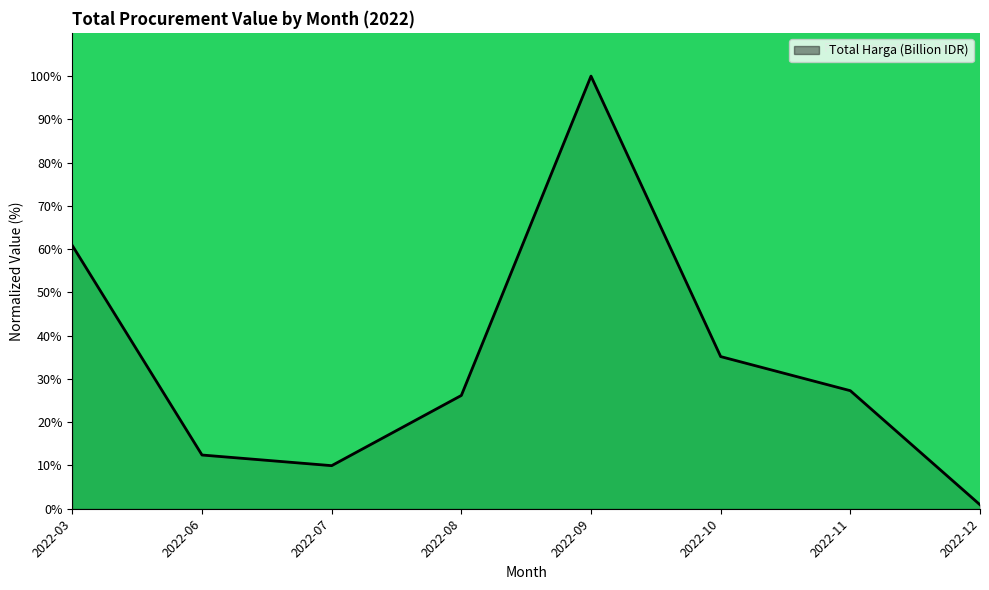

True or false: the data shows 27.3 at 2022-11.

True